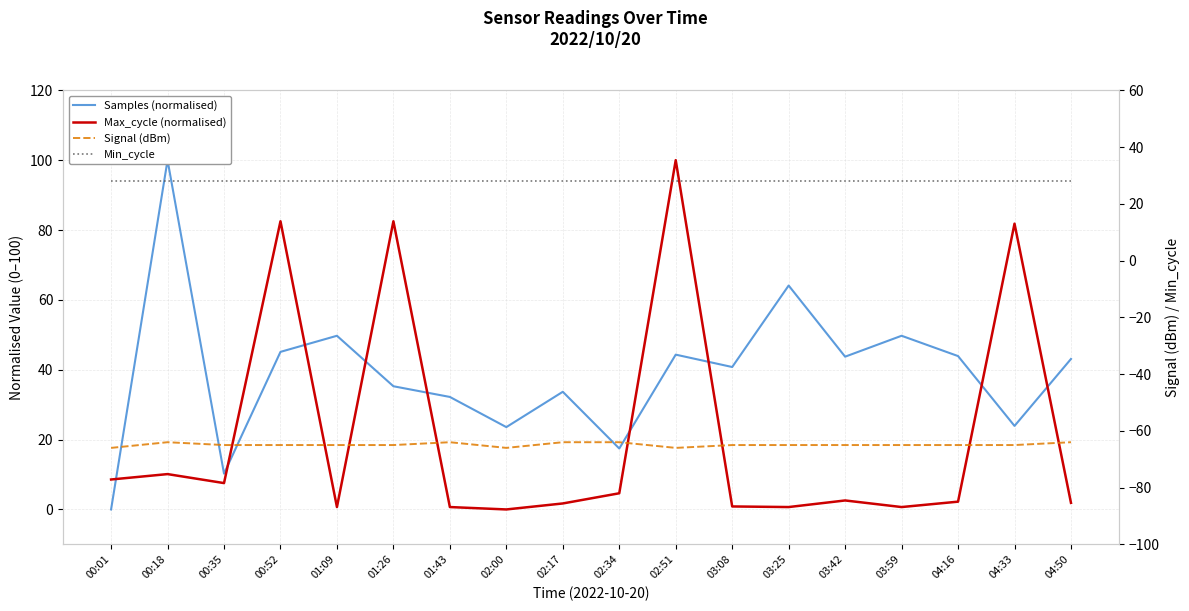

What is the smallest value displayed?

-66.0